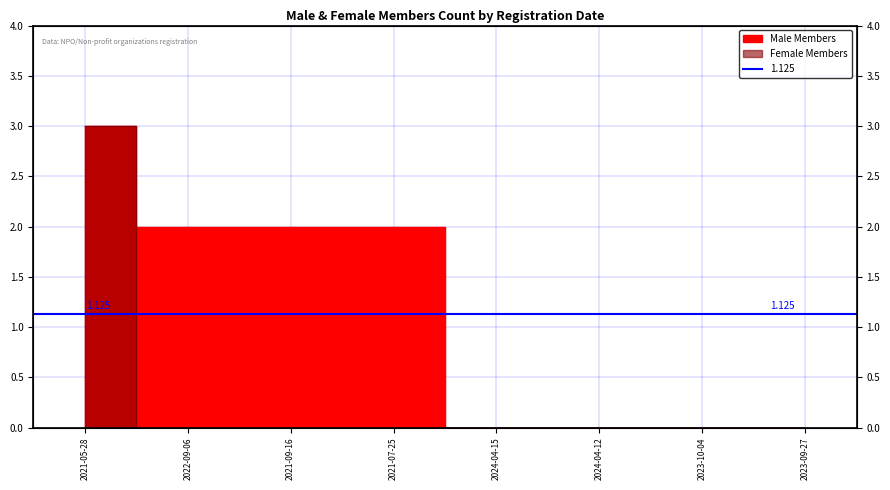

Which series has the largest total across all categories?

Male Members